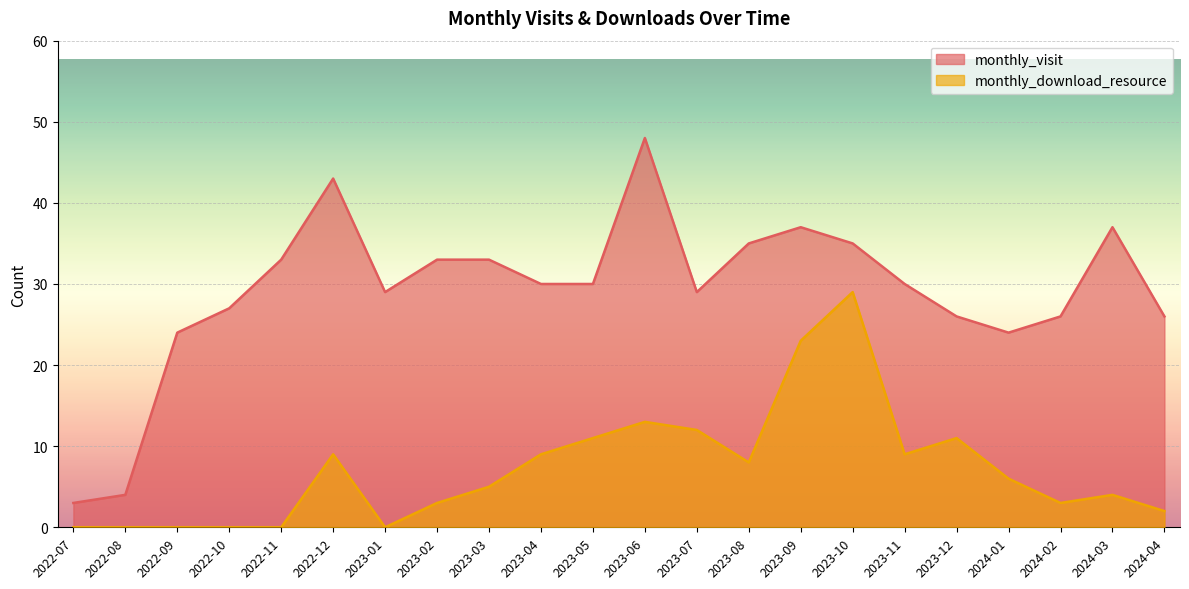

What position from the right is 2023-10?

7